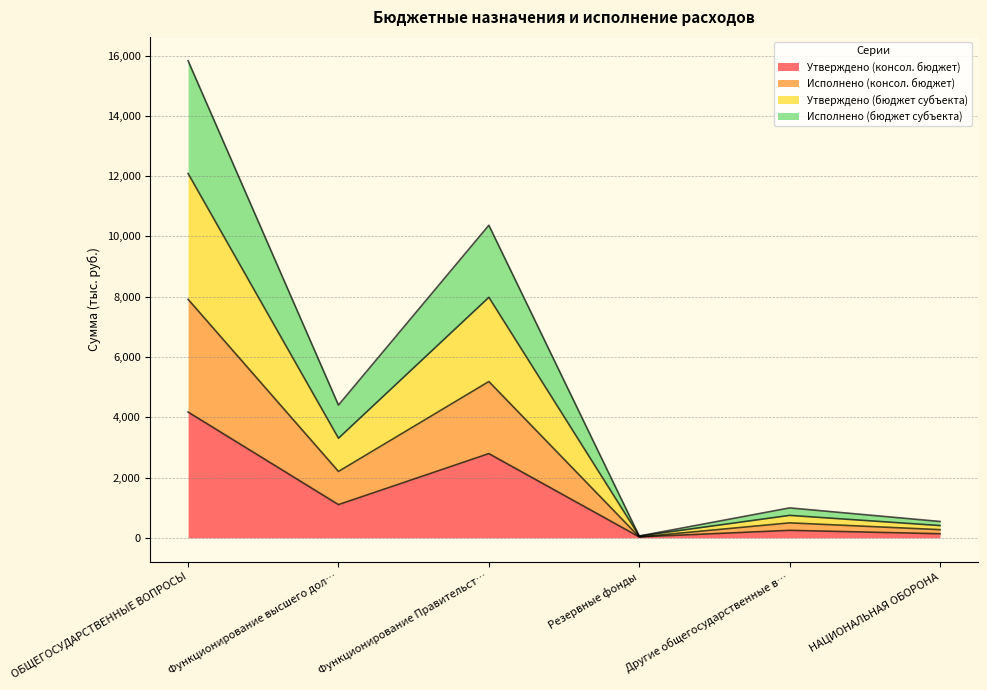

What are all the series names shown in the legend?

Утверждено (консол. бюджет), Исполнено (консол. бюджет), Утверждено (бюджет субъекта), Исполнено (бюджет субъекта)